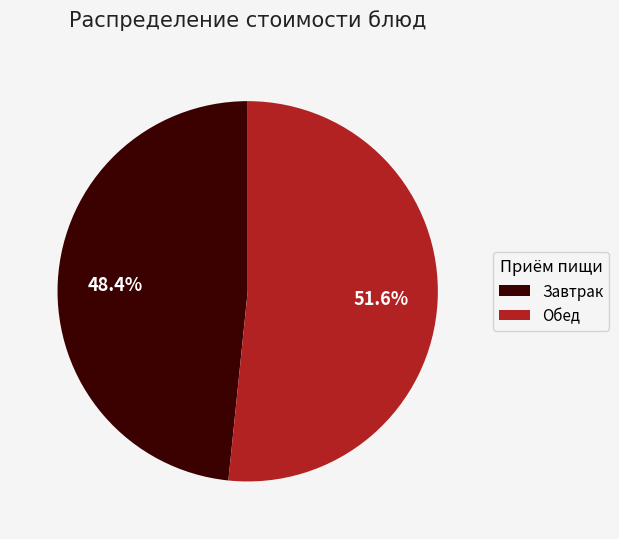

Is Обед the majority of the pie?

Yes